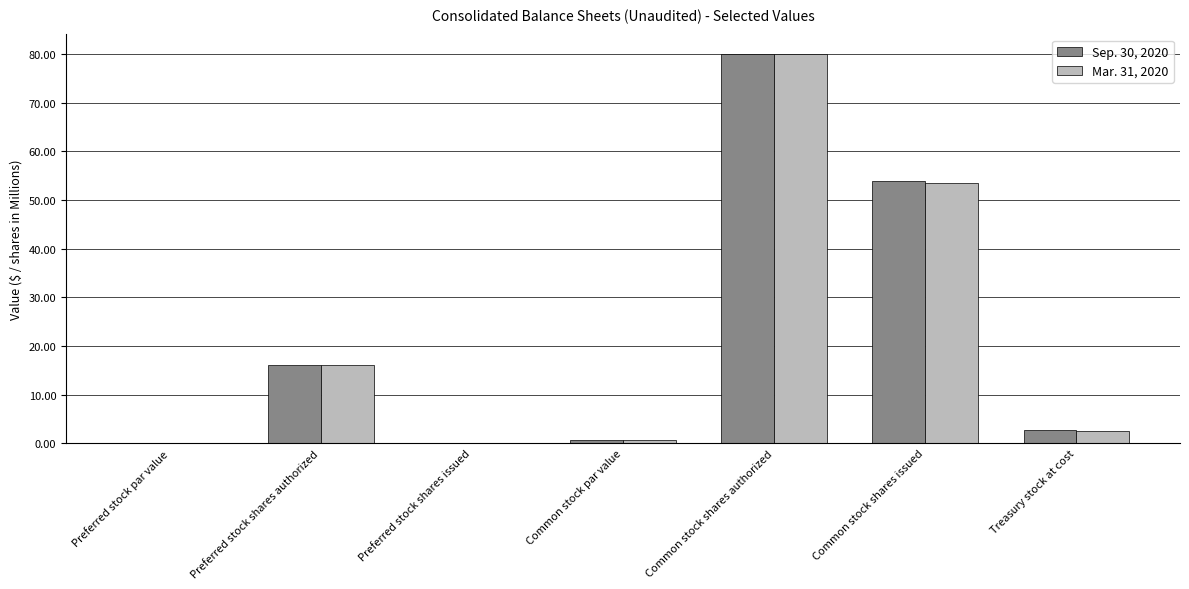

What is the spread (max minus min) of values at Treasury stock at cost?

0.2